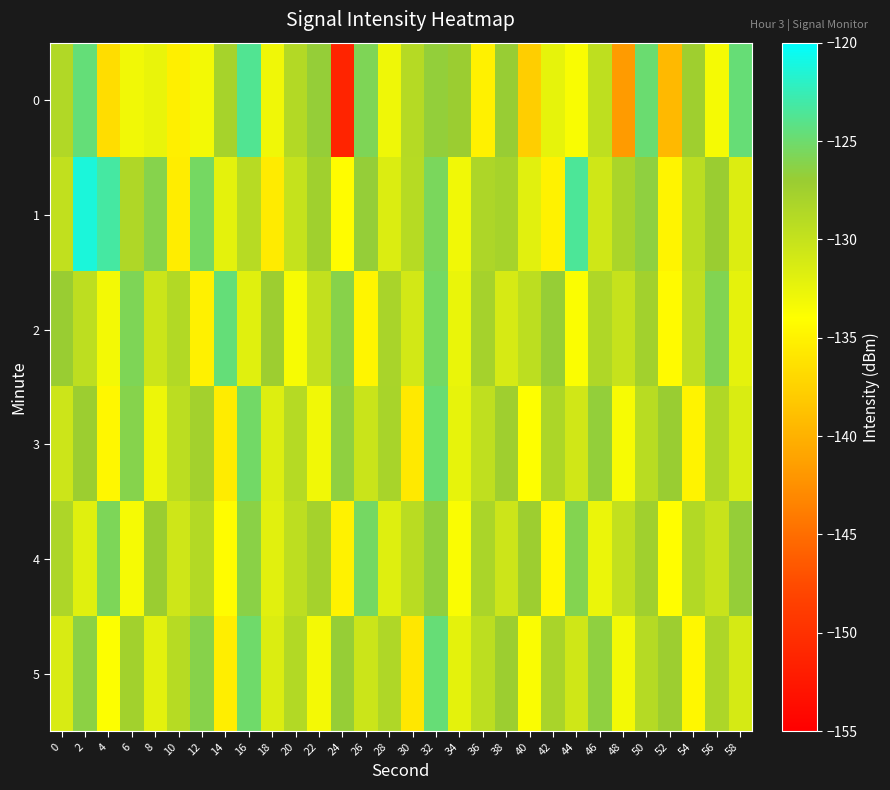

What is the greatest value displayed?

-121.3